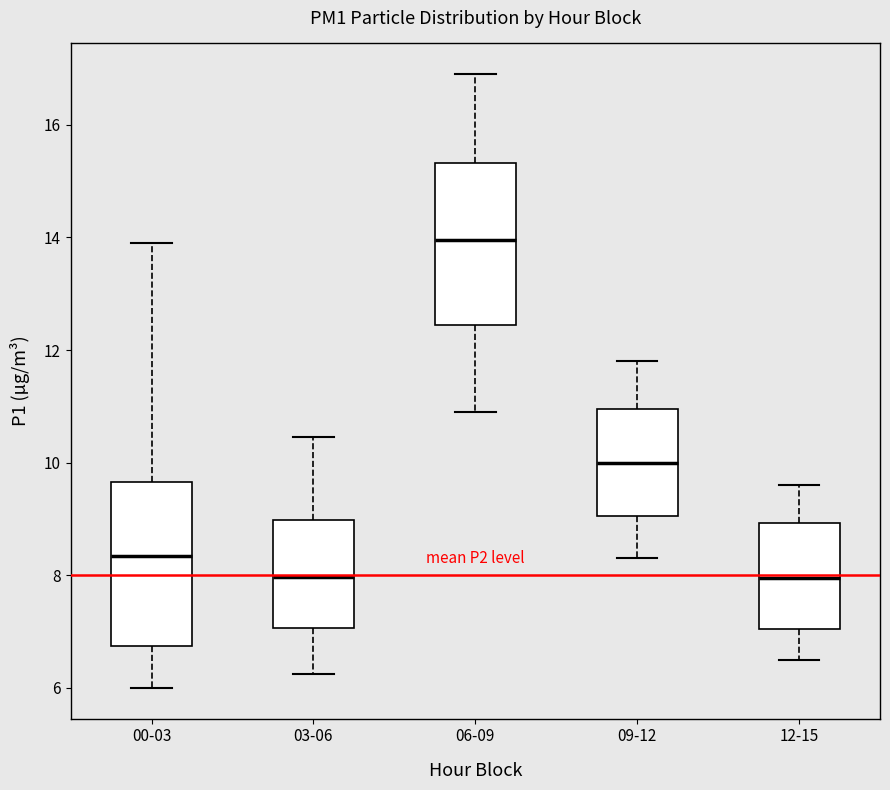

Reading left to right, read every box against the y-axis: the position of its median line, the range the box covers, and the ends of its whiskers. The values are not printed on the chart, so give them approximately, as read against the axis.

00-03: median 8.4, box 6.8 to 9.6, whiskers 6.0 to 14.0
03-06: median 8.0, box 7.0 to 9.0, whiskers 6.2 to 10.4
06-09: median 14.0, box 12.4 to 15.4, whiskers 11.0 to 17.0
09-12: median 10.0, box 9.0 to 11.0, whiskers 8.4 to 11.8
12-15: median 8.0, box 7.0 to 9.0, whiskers 6.6 to 9.6